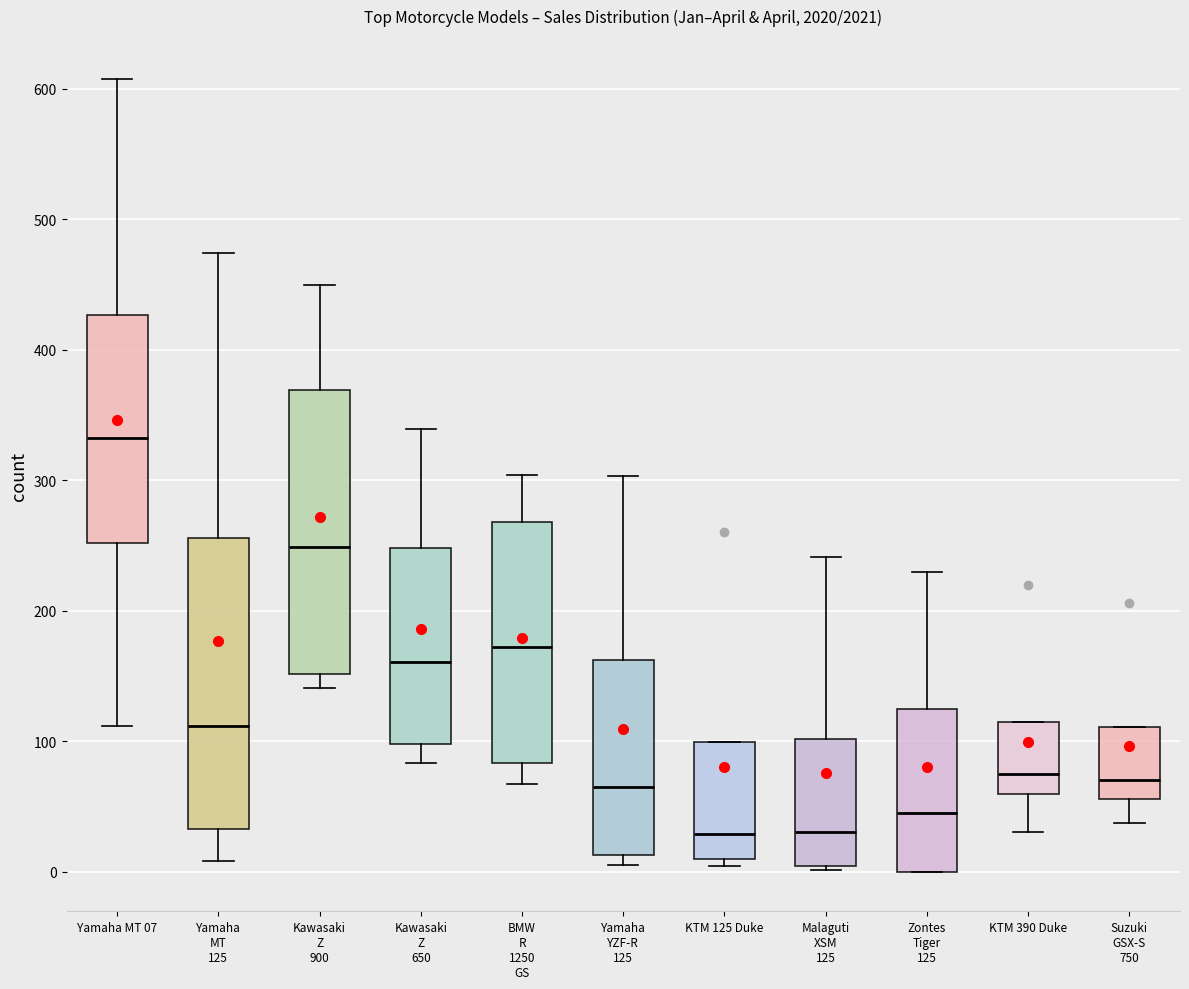

Reading left to right, transcribe this box plot: for each box, give where its median line is, the range the box spans, and where its two whiskers end, as read against the y-axis. The values are not printed on the chart, so give them approximately, as read against the axis.

Yamaha MT 07: median 330, box 250 to 430, whiskers 110 to 610
Yamaha MT 125: median 110, box 30 to 260, whiskers 10 to 470
Kawasaki Z 900: median 250, box 150 to 370, whiskers 140 to 450
Kawasaki Z 650: median 160, box 100 to 250, whiskers 80 to 340
BMW R 1250 GS: median 170, box 80 to 270, whiskers 70 to 300
Yamaha YZF-R 125: median 70, box 10 to 160, whiskers 10 (just below the box's lower edge) to 300
KTM 125 Duke: median 30, box 10 to 100, whiskers 0 to 100
Malaguti XSM 125: median 30, box 0 to 100, whiskers 0 to 240
Zontes Tiger 125: median 50, box 0 to 130, whiskers 0 to 230
KTM 390 Duke: median 70, box 60 to 120, whiskers 30 to 120
Suzuki GSX-S 750: median 70, box 60 to 110, whiskers 40 to 110